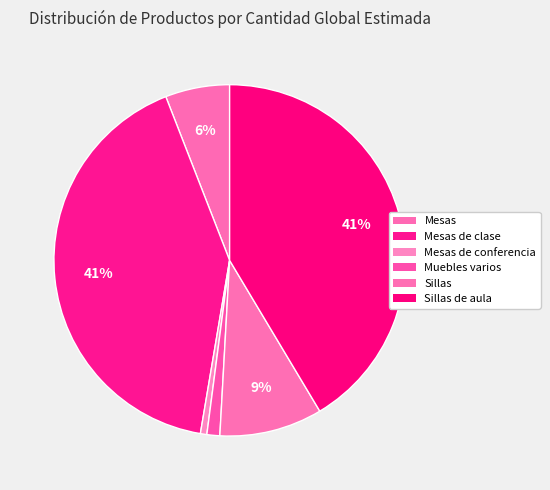

How many slices are in this pie chart?

6